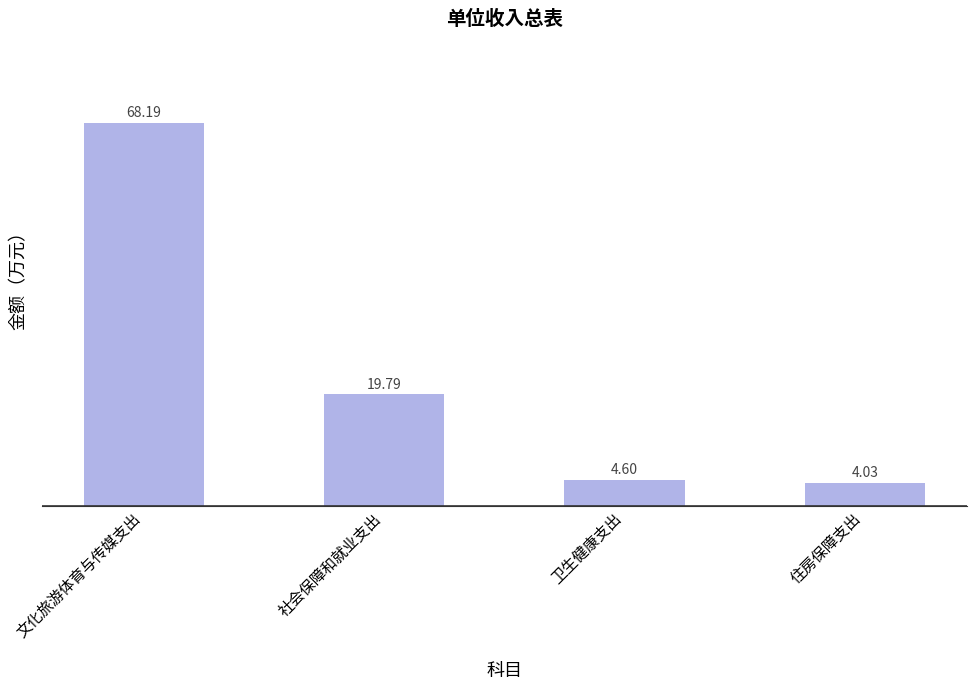

How many data points are less than 19?

2